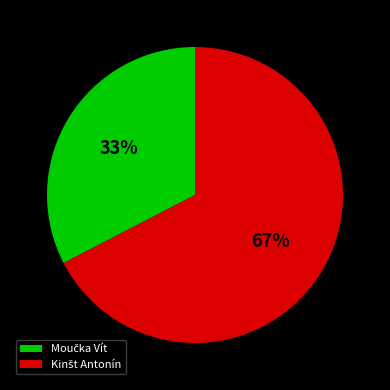

Does any single category account for the majority?

Yes